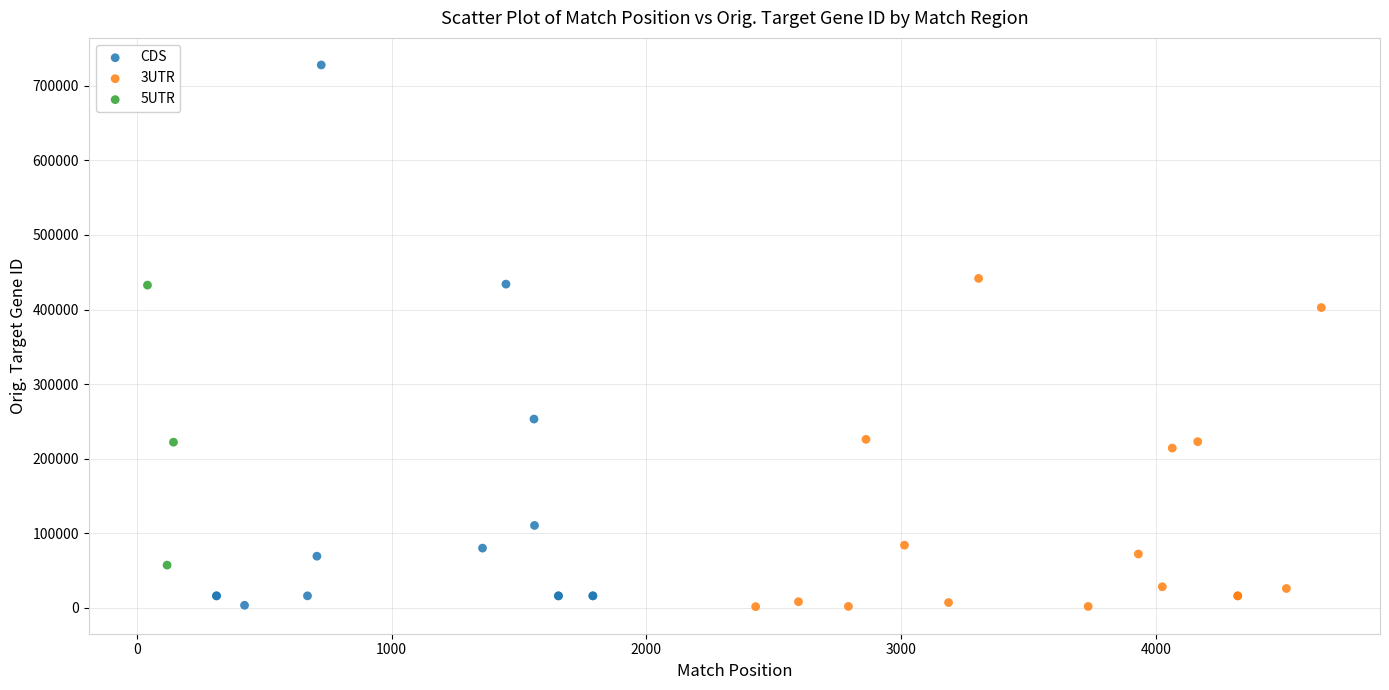

Which series contains the highest Y value?

CDS